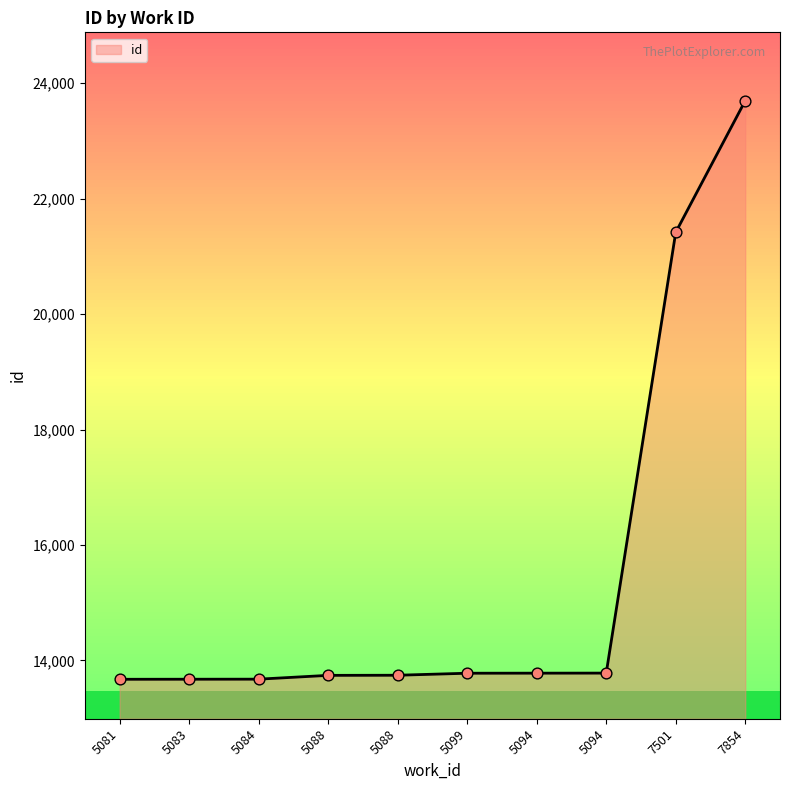

Between 5081 and 5084, which is larger?

5084